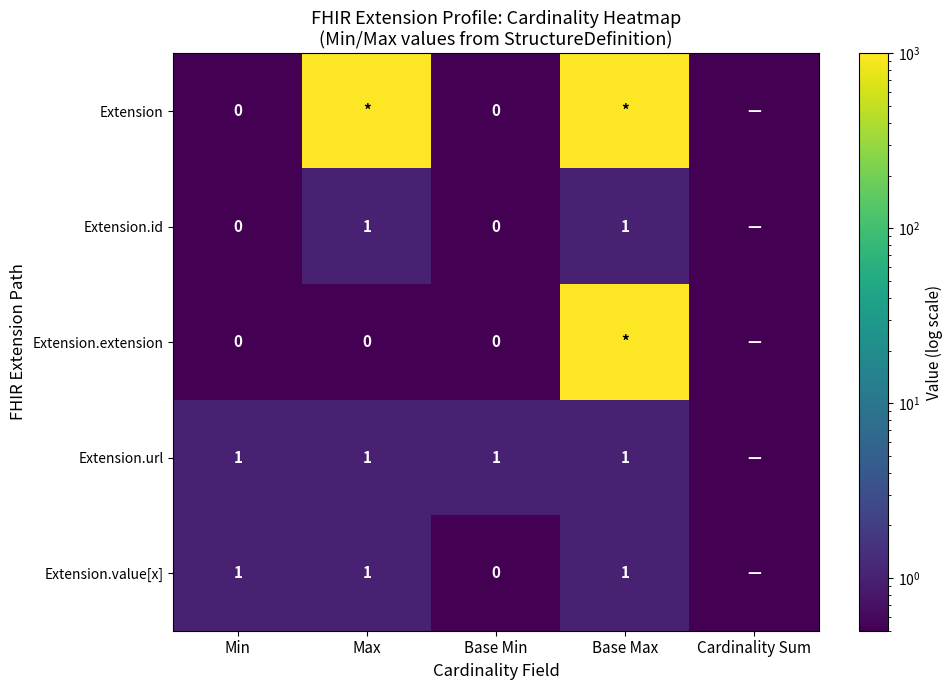

The value of Extension.value[x] at Base Max is 1.4. True or false?

False